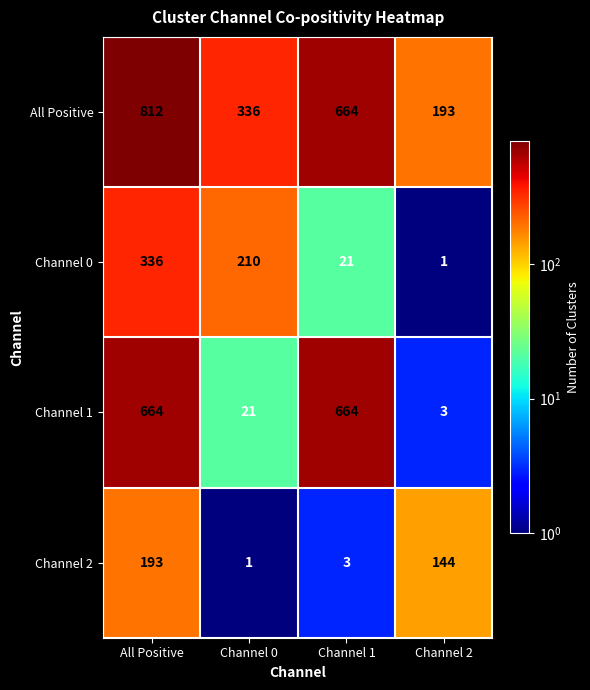

What is the sum of the Channel 1 values at Channel 1 and All Positive?

1328